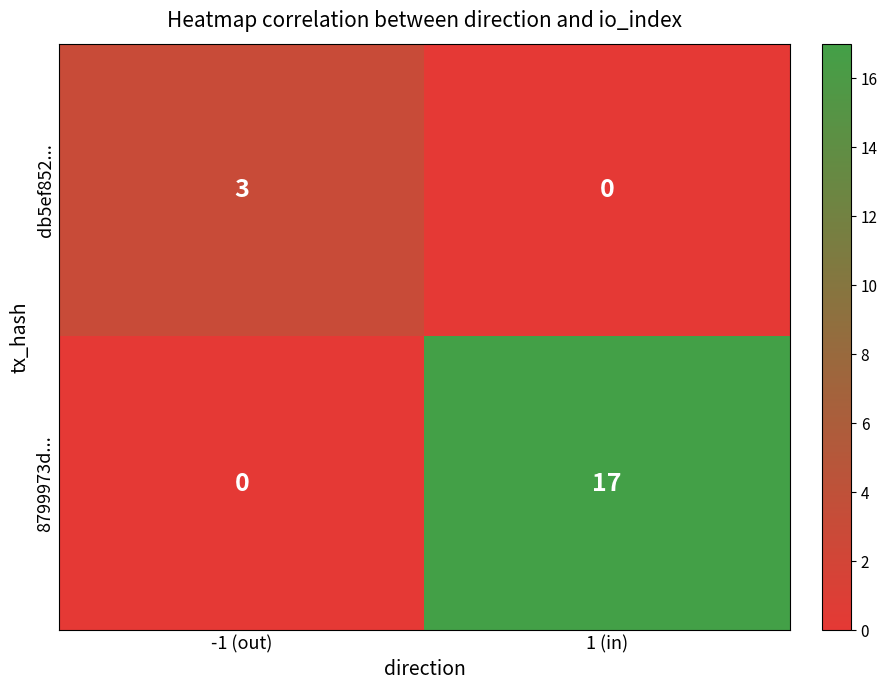

Rank the series by their average value, from lowest to highest.

db5ef852..., 8799973d...